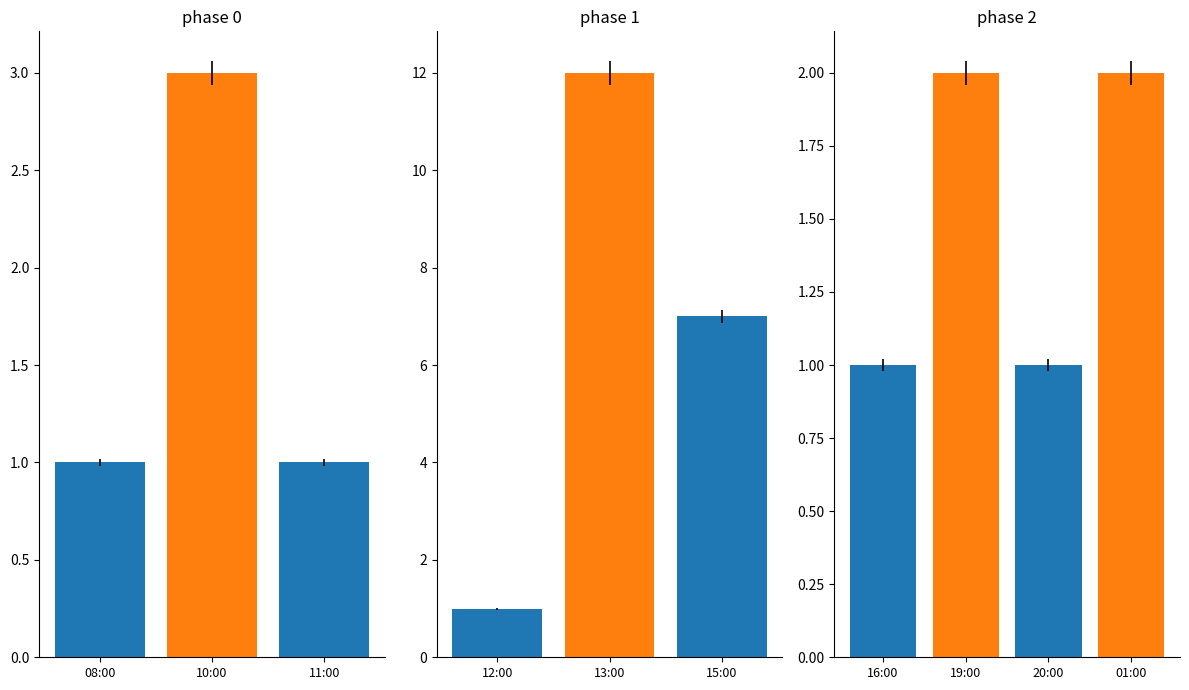

Which category has the highest value across all series?

13:00